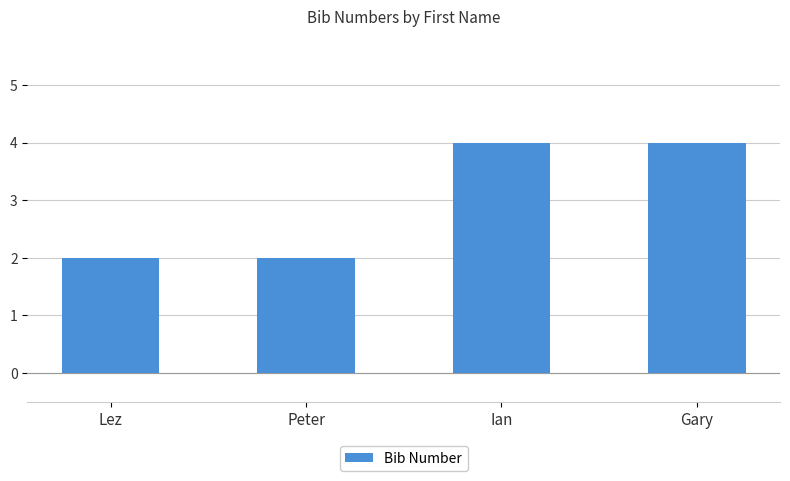

What is the smallest value displayed?

2